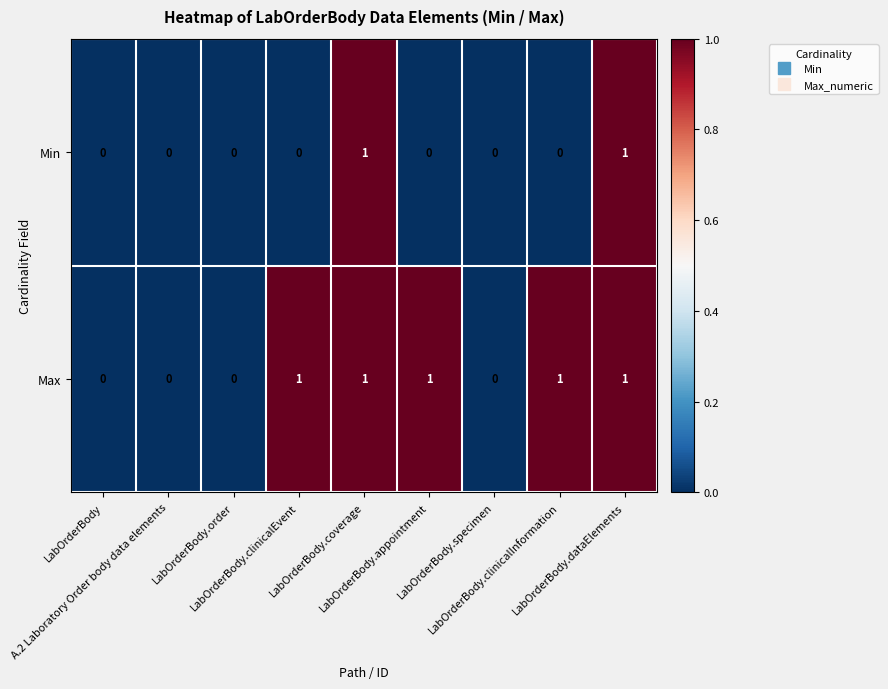

Which series has the largest total across all categories?

Max